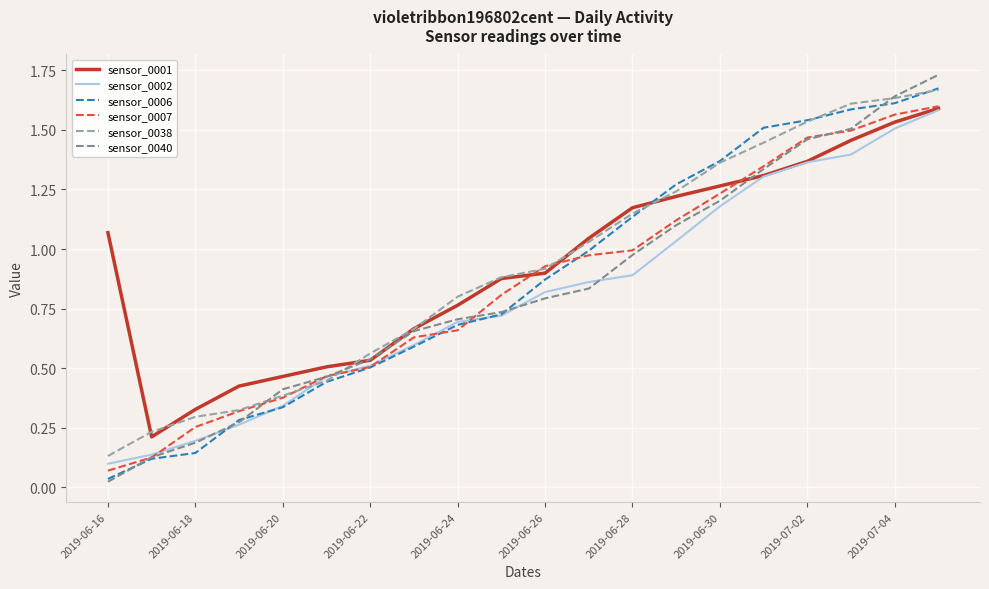

Which series has the widest spread of values?

sensor_0040